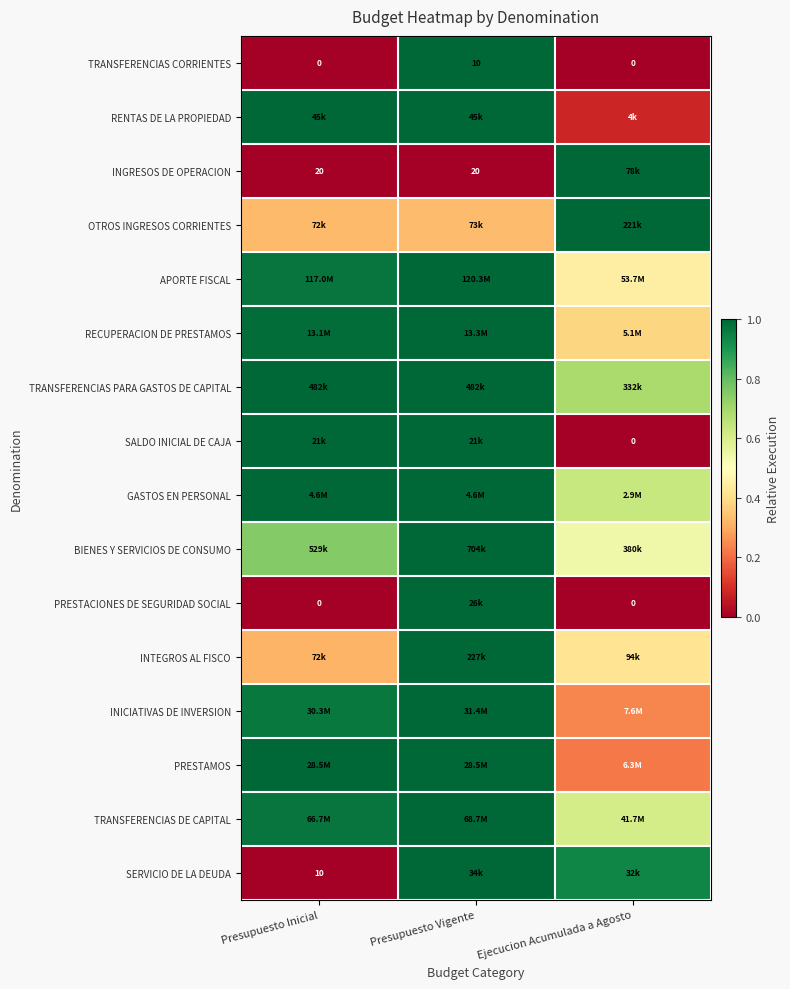

What is the spread (max minus min) of values at Presupuesto Vigente?

1.0